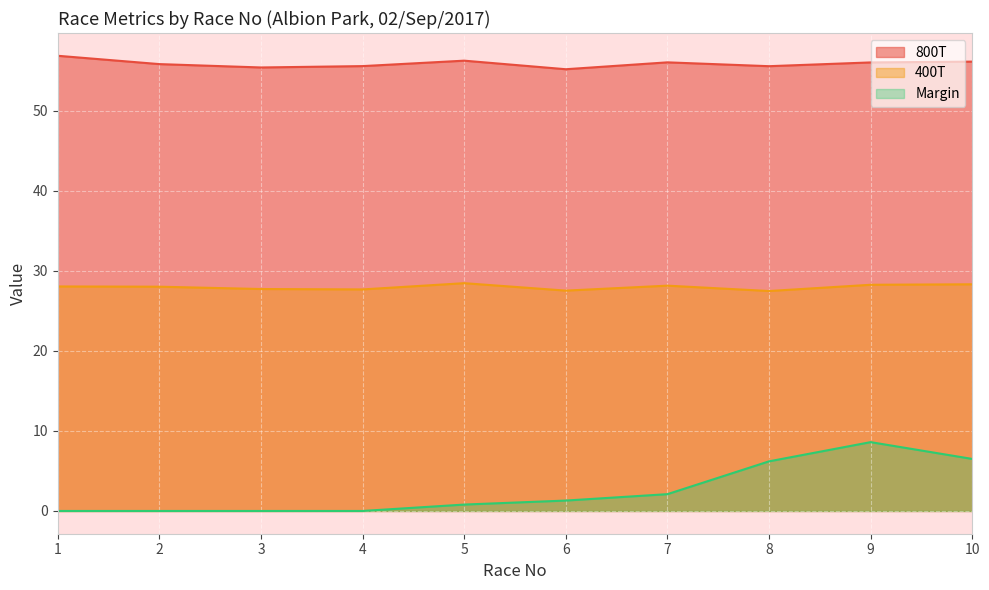

Is the value of 800T at 7 greater than the value of Margin at 3?

Yes